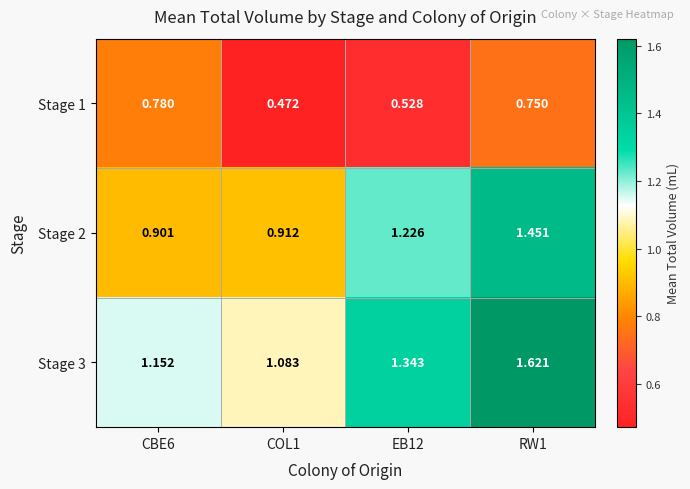

Is the value of Stage 1 at CBE6 greater than the value of Stage 3 at CBE6?

No